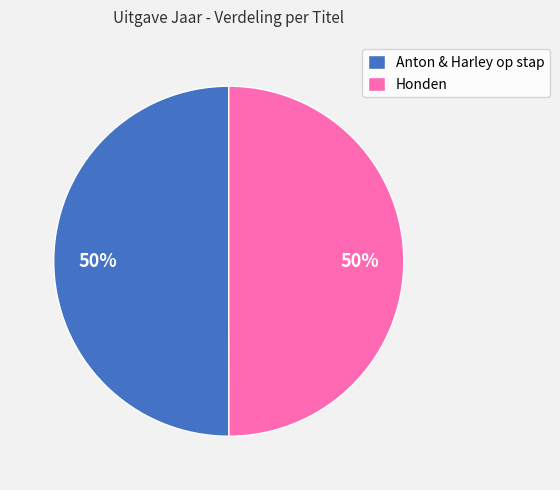

To the nearest percent, what percentage of the pie is Anton & Harley op stap?

50%